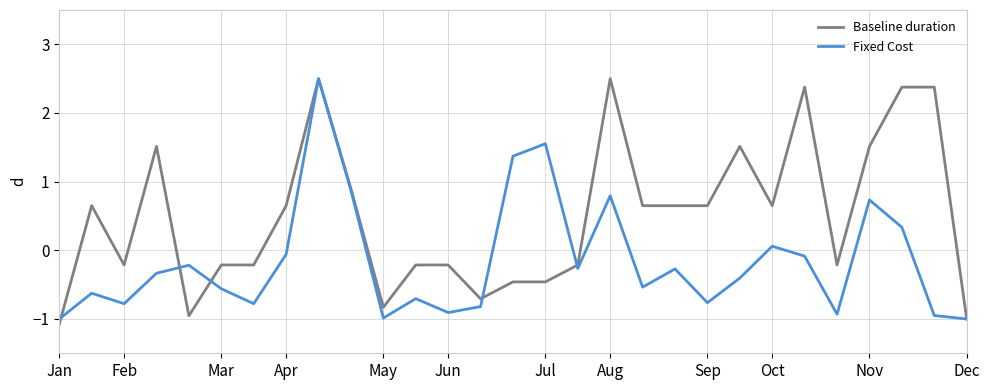

What is the minimum value shown in the chart?

-1.1